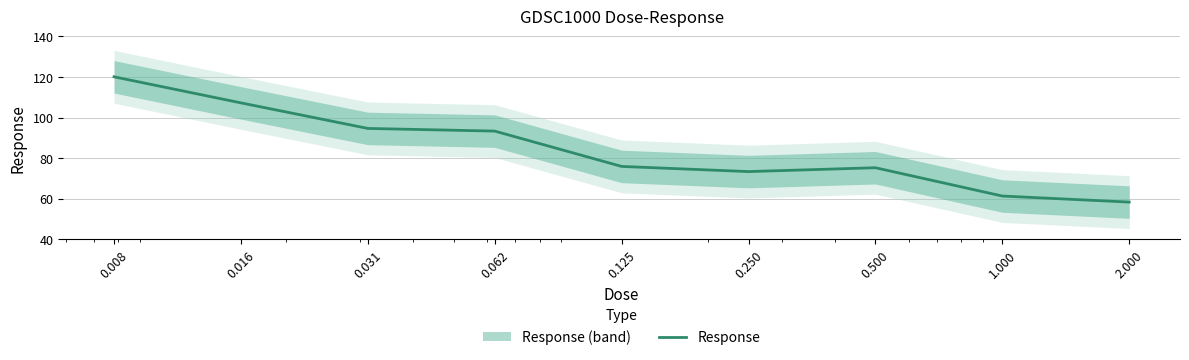

Which category has the lowest value across all series?

2.000